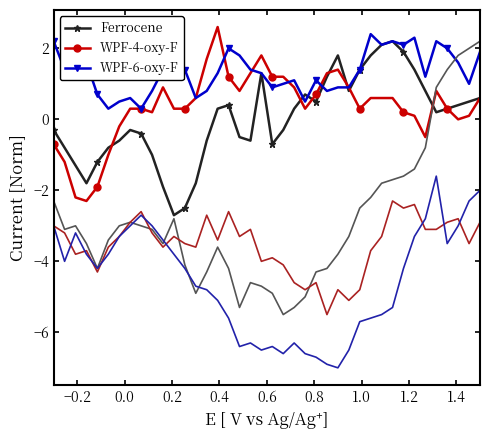

What is the value of the Ferrocene point at the 1st from the left?

-0.3